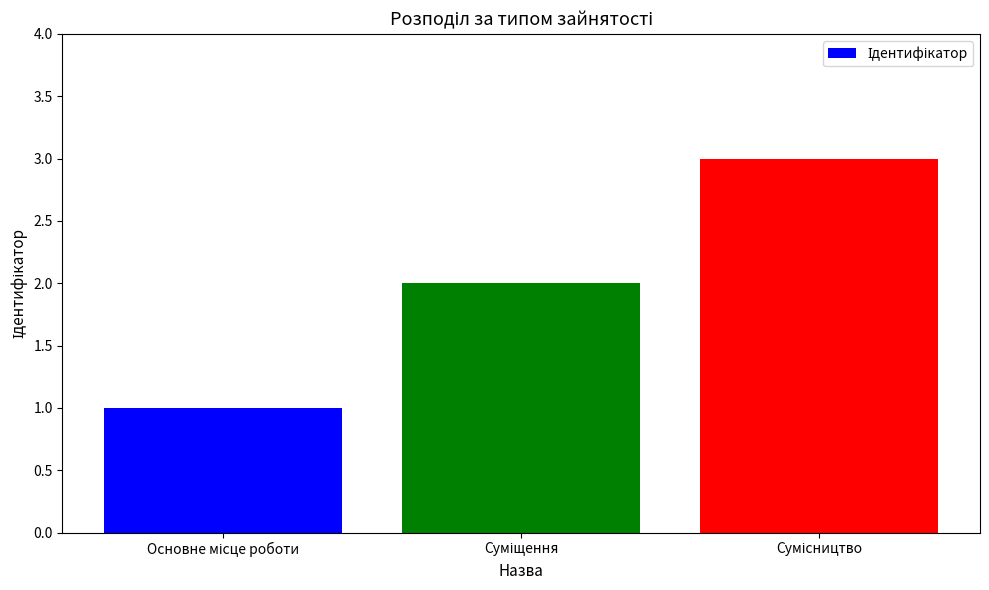

What is the sum of all values?

6